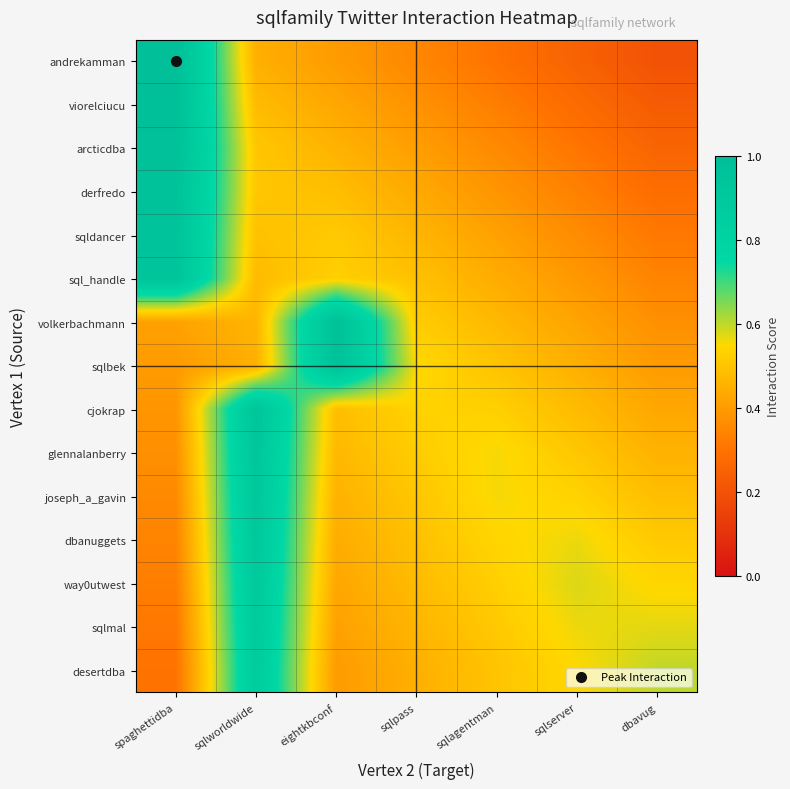

What is the total value across all series at sqlserver?

6.6